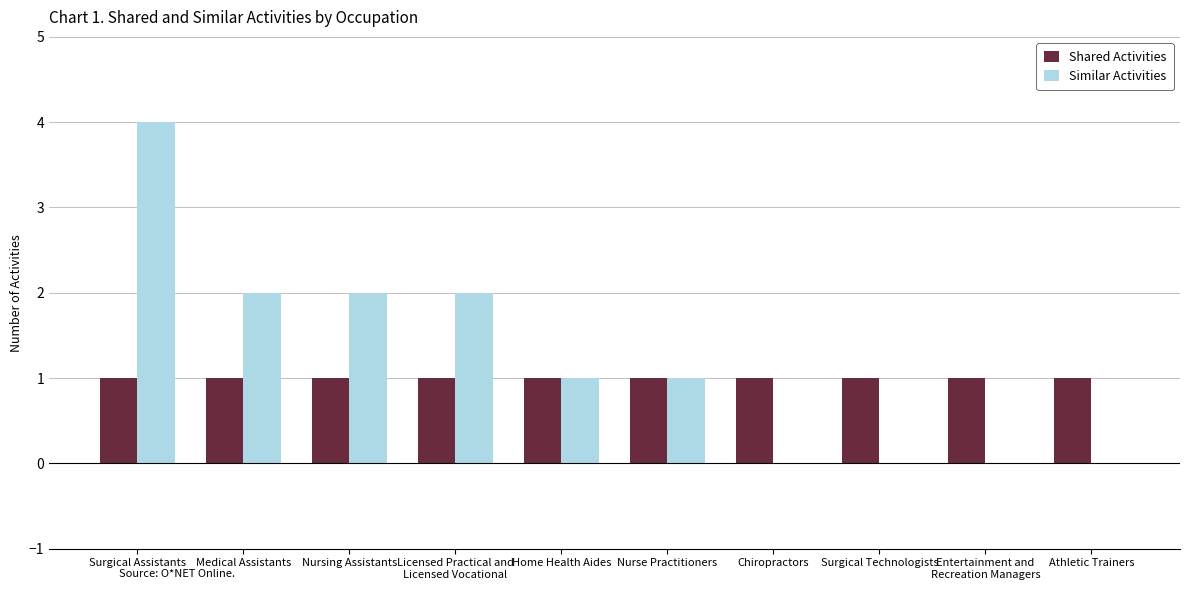

What are all the series names shown in the legend?

Shared Activities, Similar Activities